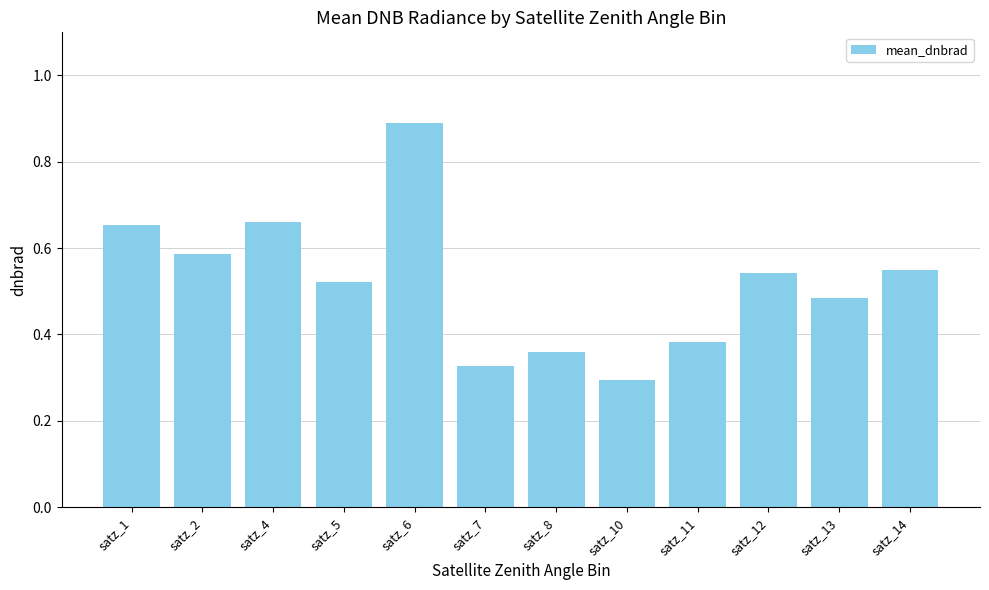

What is the change in value from satz_10 to satz_13?

+0.2